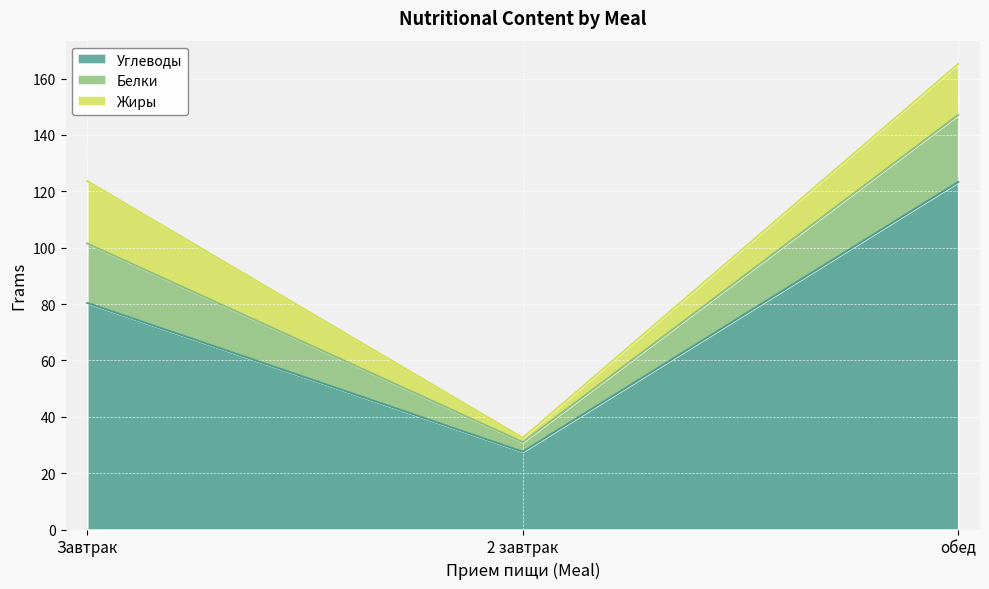

Which label corresponds to the largest value in the chart?

обед